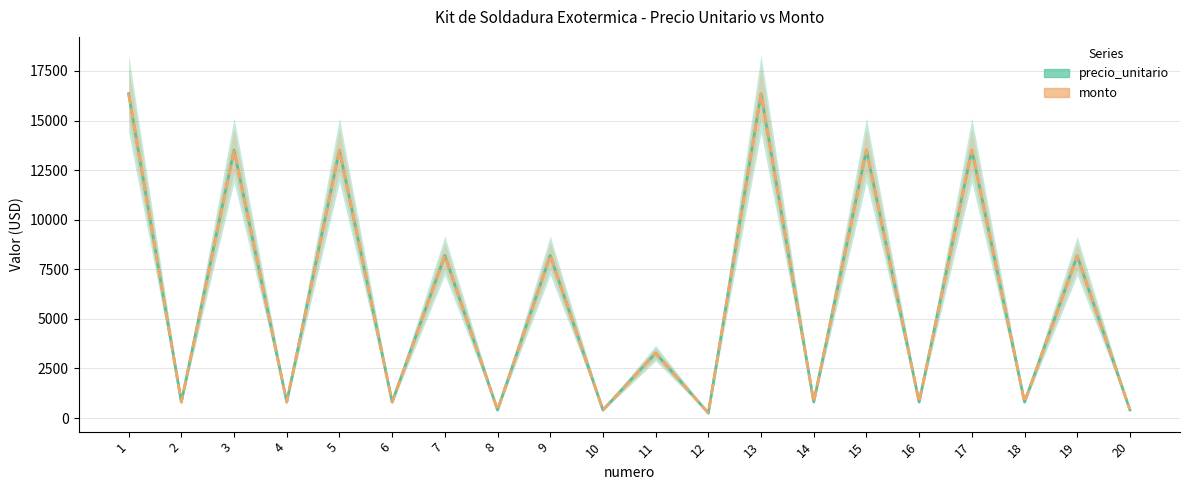

What are all the series names shown in the legend?

precio_unitario, monto